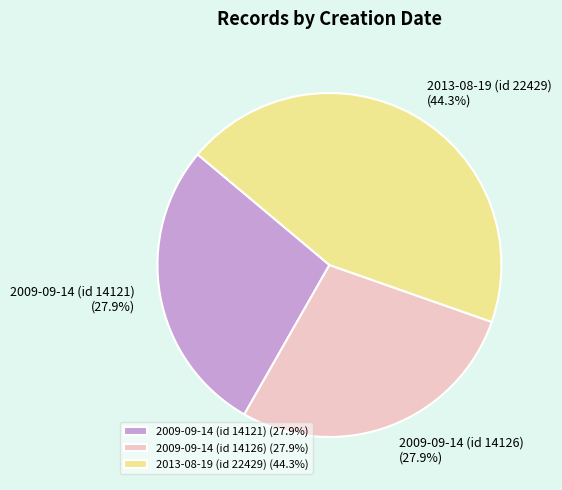

Count the number of slices in the pie.

3